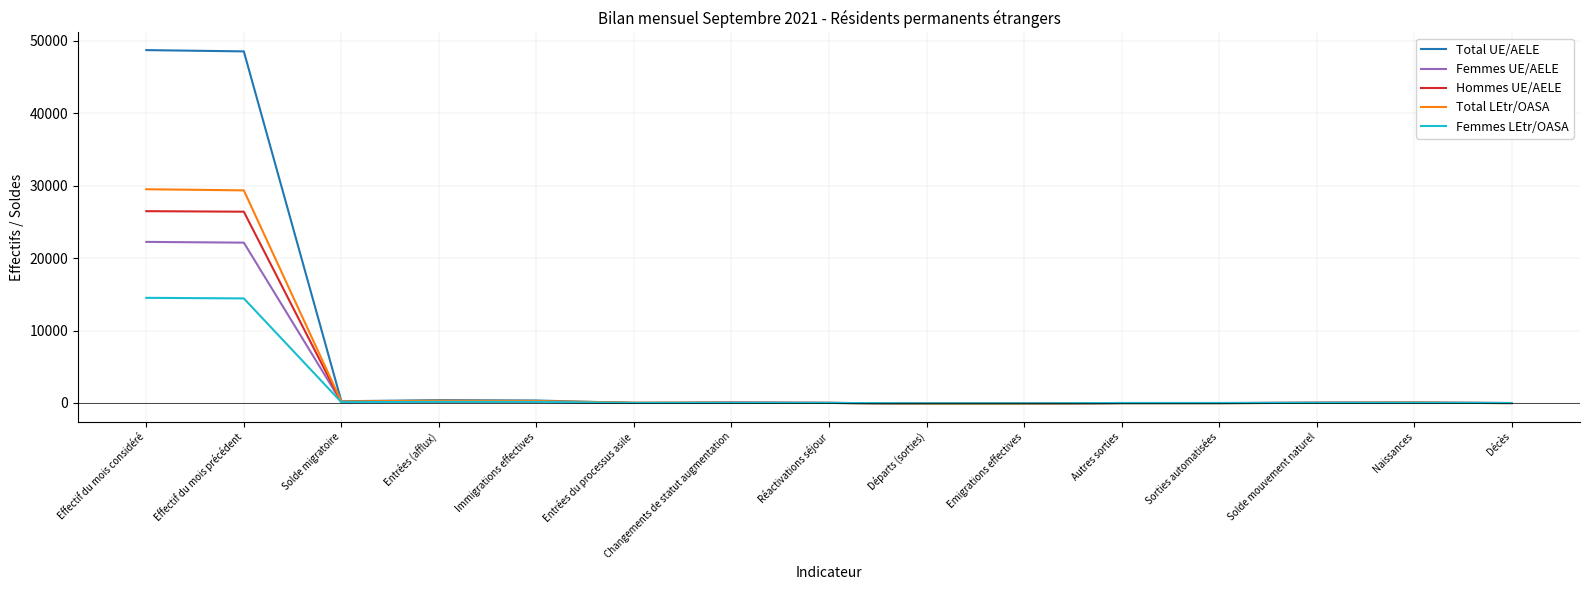

Which series has the largest total across all categories?

Total UE/AELE